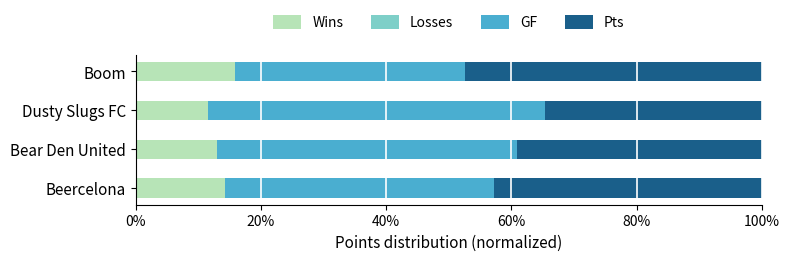

What is the sum of all Wins values?

54.7